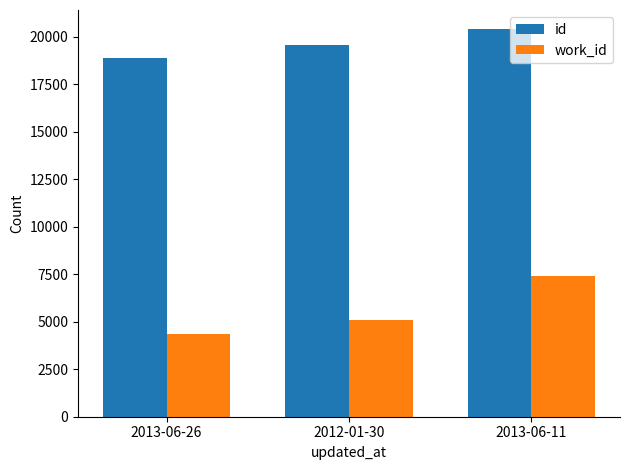

What is the label of the 1st bar from the left?

2013-06-26